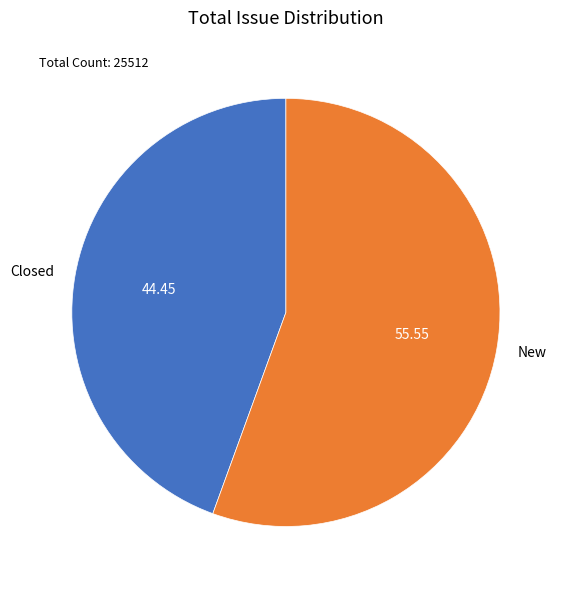

The Closed slice represents 44% of the pie. True or false?

True